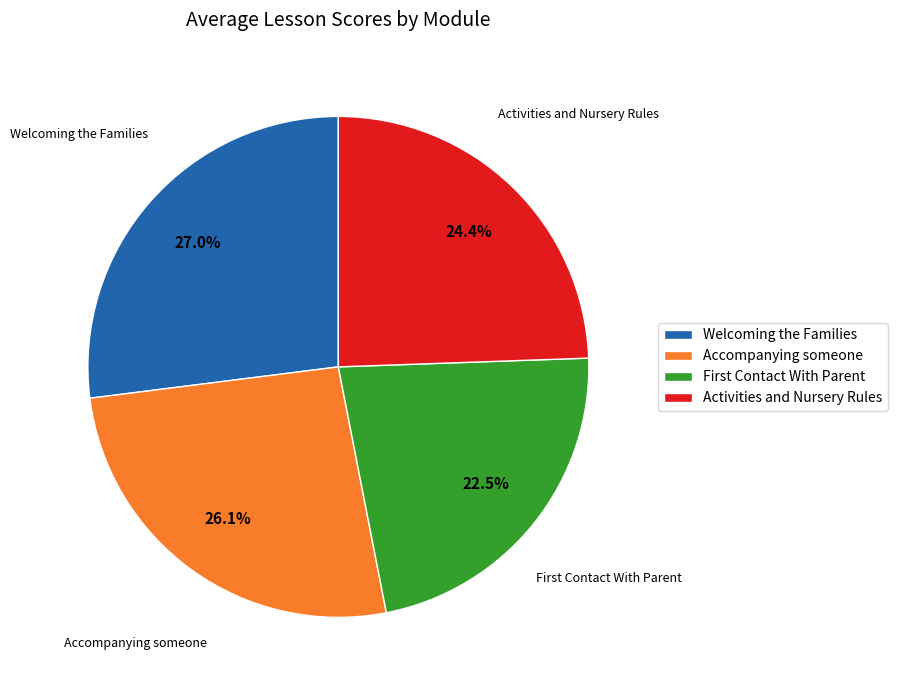

Rank the categories by value from lowest to highest.

First Contact With Parent, Activities and Nursery Rules, Accompanying someone, Welcoming the Families